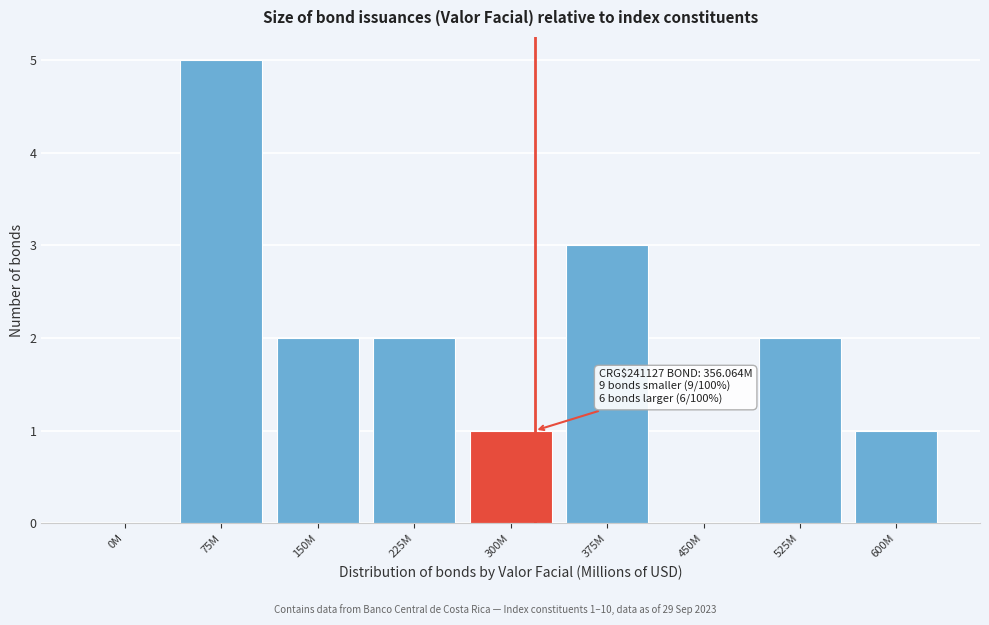

Reading left to right, list all the values displayed in this chart.

0M=0	75M=5	150M=2	225M=2	300M=1	375M=3	450M=0	525M=2	600M=1